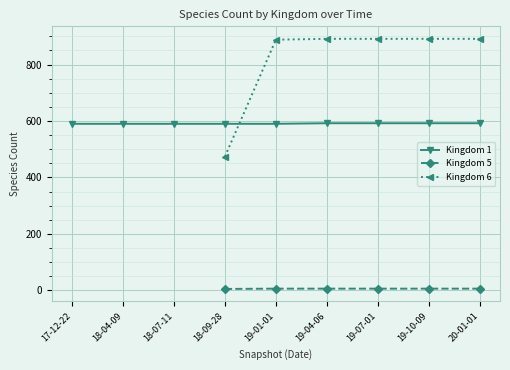

Rank the series by their average value, from highest to lowest.

Kingdom 6, Kingdom 1, Kingdom 5